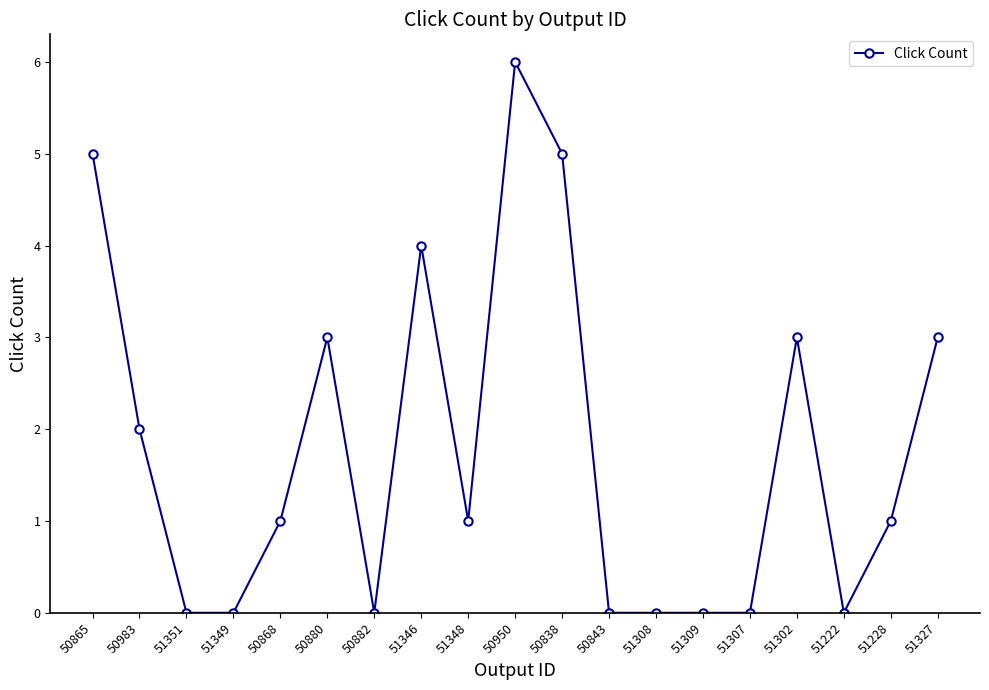

What is the label of the 4th point from the left?

51349